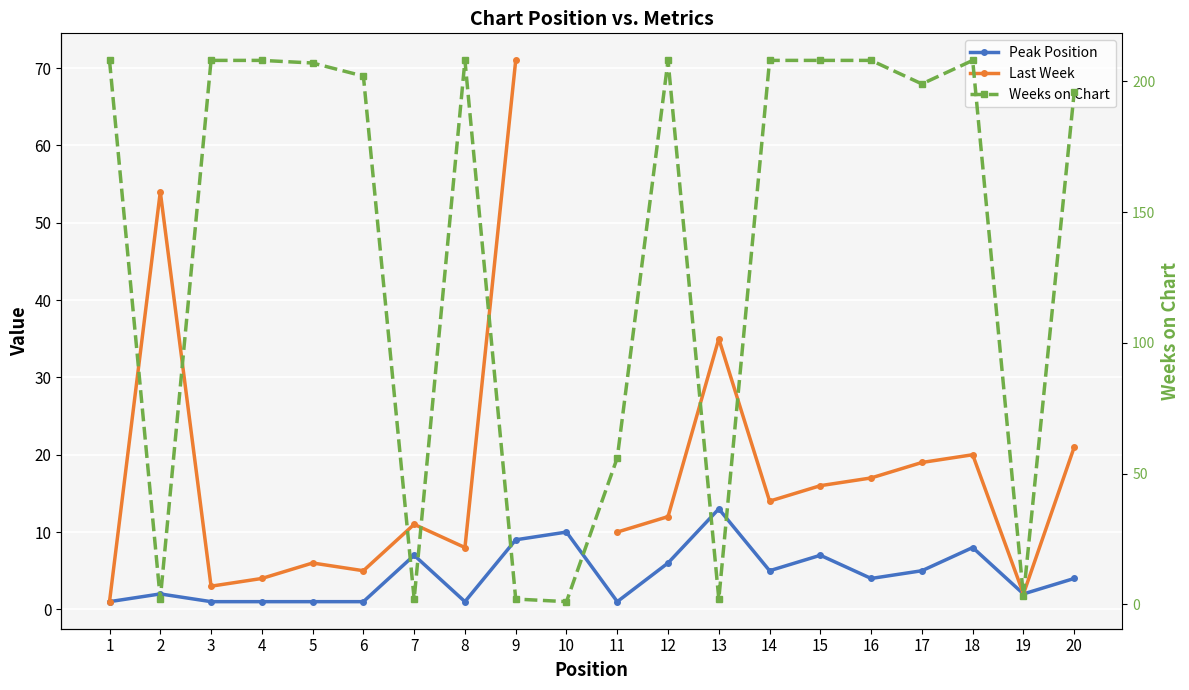

Which category has the highest value across all series?

1